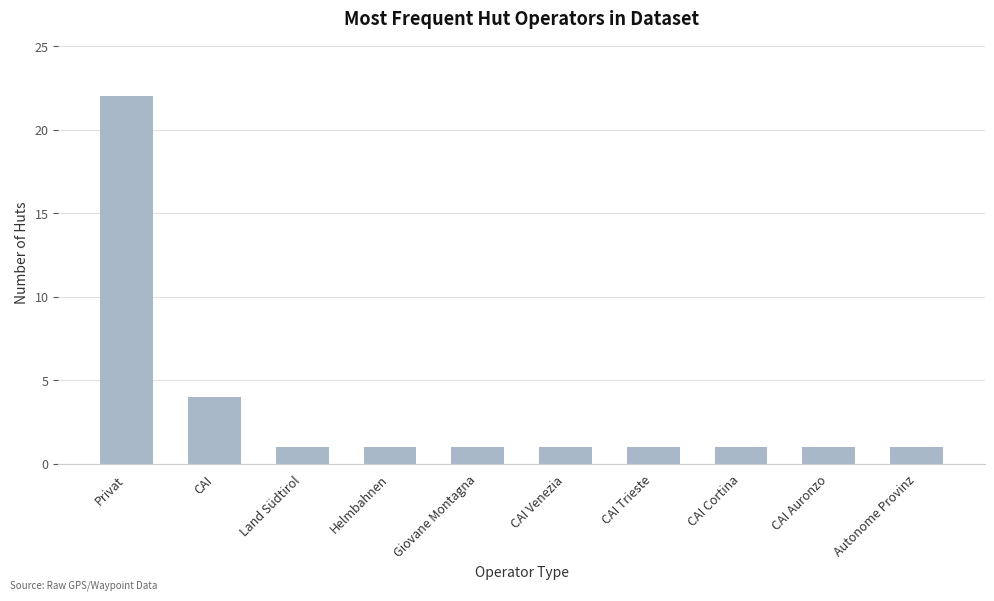

Does the chart contain any negative values?

No